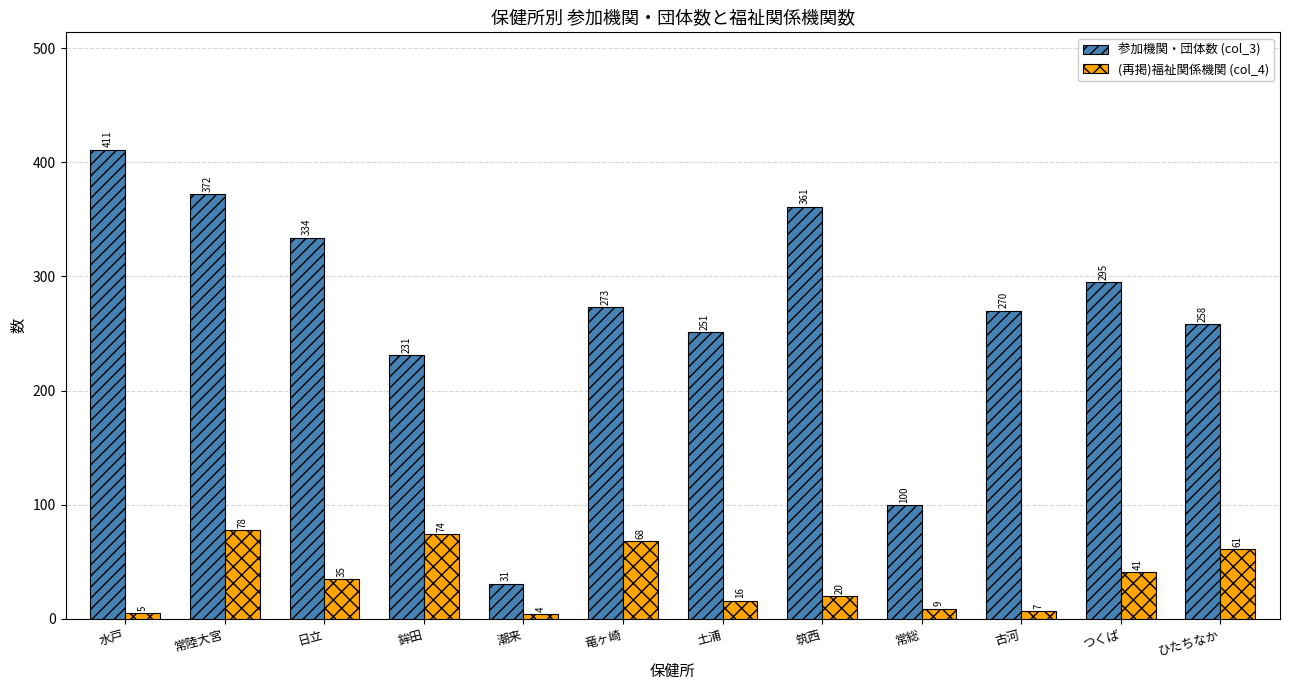

Which series has the widest spread of values?

参加機関・団体数 (col_3)